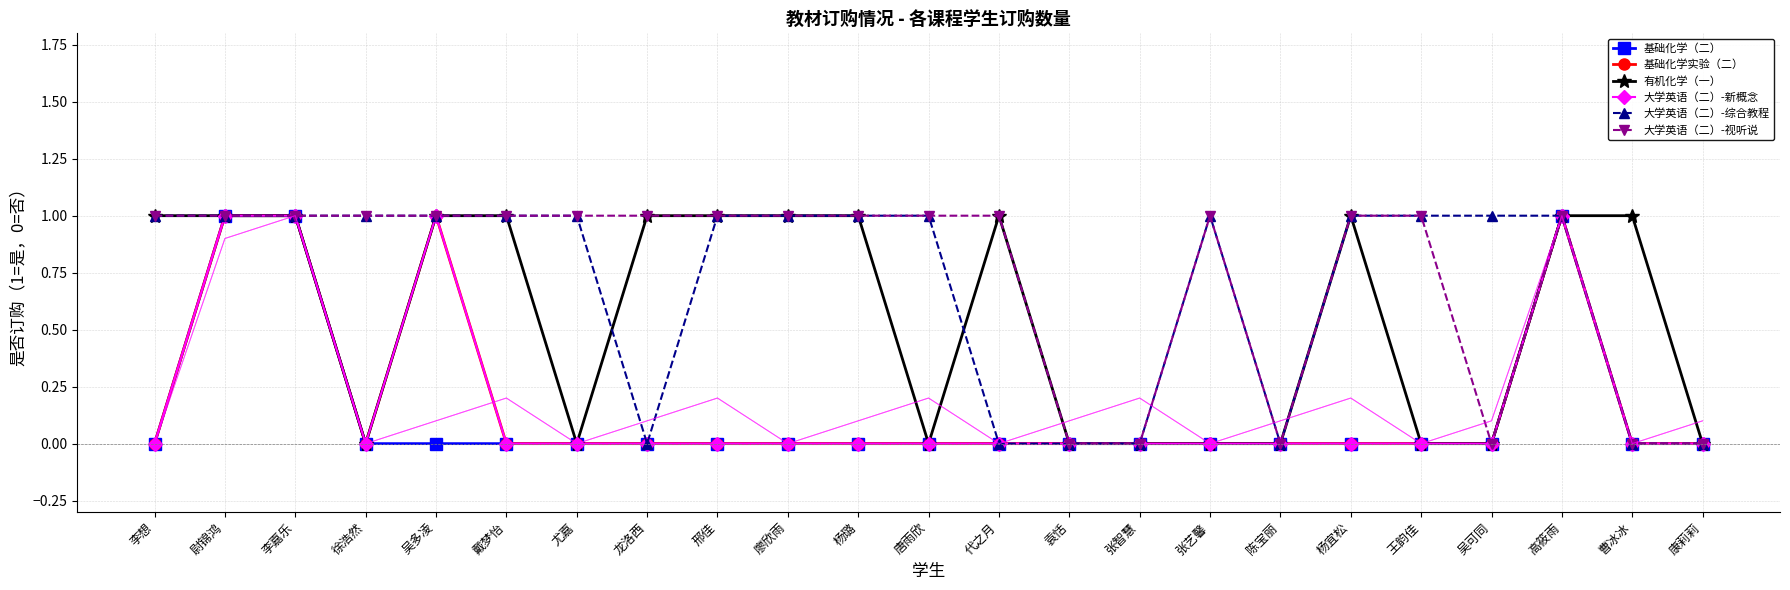

Reading left to right, what are all the values shown in this chart?

基础化学（二）: 李想=0	尉锦鸿=1	李嘉乐=1	徐浩然=0	吴多凌=0	戴梦怡=0	尤嘉=0	龙洛西=0	邢佳=0	廖欣雨=0	杨璐=0	唐雨欣=0	代之月=0	袁恬=0	张智慧=0	张艺馨=0	陈宝丽=0	杨宜松=0	王韵佳=0	吴可同=0	高筱雨=1	曹冰冰=0	康莉莉=0
基础化学实验（二）: 李想=0	尉锦鸿=1	李嘉乐=1	徐浩然=0	吴多凌=1	戴梦怡=0	尤嘉=0	龙洛西=0	邢佳=0	廖欣雨=0	杨璐=0	唐雨欣=0	代之月=0	袁恬=0	张智慧=0	张艺馨=0	陈宝丽=0	杨宜松=0	王韵佳=0	吴可同=0	高筱雨=1	曹冰冰=0	康莉莉=0
有机化学（一）: 李想=1	尉锦鸿=1	李嘉乐=1	徐浩然=0	吴多凌=1	戴梦怡=1	尤嘉=0	龙洛西=1	邢佳=1	廖欣雨=1	杨璐=1	唐雨欣=0	代之月=1	袁恬=0	张智慧=0	张艺馨=0	陈宝丽=0	杨宜松=1	王韵佳=0	吴可同=0	高筱雨=1	曹冰冰=1	康莉莉=0
大学英语（二）-新概念: 李想=0	尉锦鸿=1	李嘉乐=1	徐浩然=0	吴多凌=1	戴梦怡=0	尤嘉=0	龙洛西=0	邢佳=0	廖欣雨=0	杨璐=0	唐雨欣=0	代之月=0	袁恬=0	张智慧=0	张艺馨=0	陈宝丽=0	杨宜松=0	王韵佳=0	吴可同=0	高筱雨=1	曹冰冰=0	康莉莉=0
大学英语（二）-综合教程: 李想=1	尉锦鸿=1	李嘉乐=1	徐浩然=1	吴多凌=1	戴梦怡=1	尤嘉=1	龙洛西=0	邢佳=1	廖欣雨=1	杨璐=1	唐雨欣=1	代之月=0	袁恬=0	张智慧=0	张艺馨=1	陈宝丽=0	杨宜松=1	王韵佳=1	吴可同=1	高筱雨=1	曹冰冰=0	康莉莉=0
大学英语（二）-视听说: 李想=1	尉锦鸿=1	李嘉乐=1	徐浩然=1	吴多凌=1	戴梦怡=1	尤嘉=1	龙洛西=1	邢佳=1	廖欣雨=1	杨璐=1	唐雨欣=1	代之月=1	袁恬=0	张智慧=0	张艺馨=1	陈宝丽=0	杨宜松=1	王韵佳=1	吴可同=0	高筱雨=1	曹冰冰=0	康莉莉=0